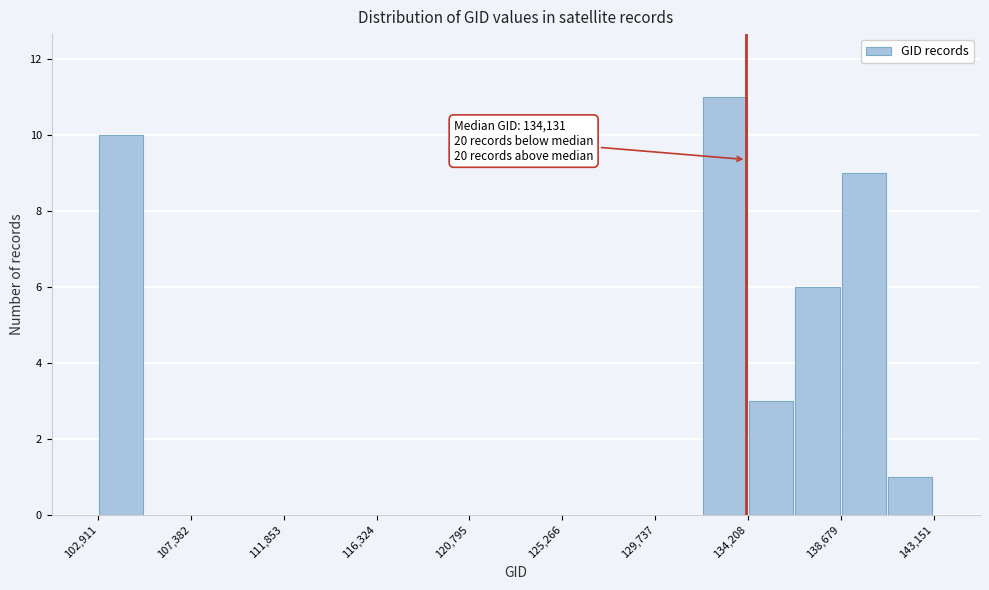

Over which range of the x-axis is the bar tallest?

132000 to 134000